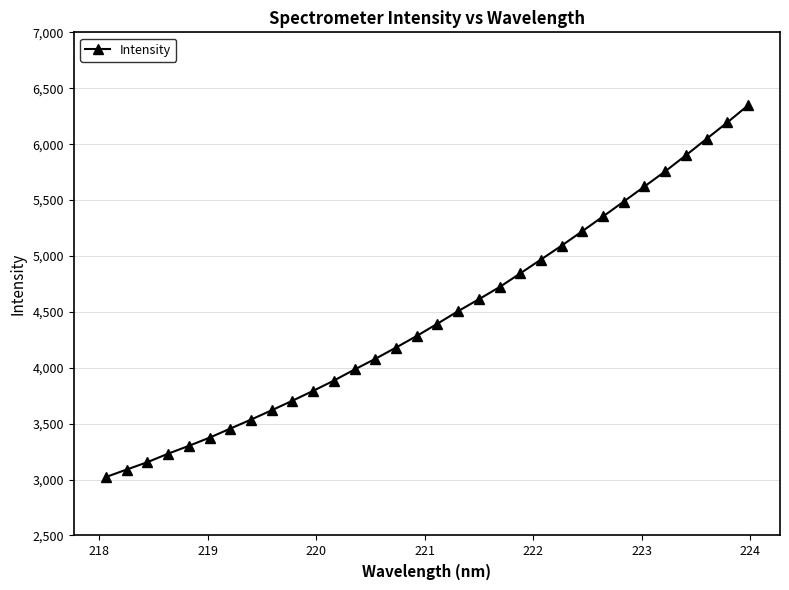

What is the value of the 18th point from the left?

4506.4